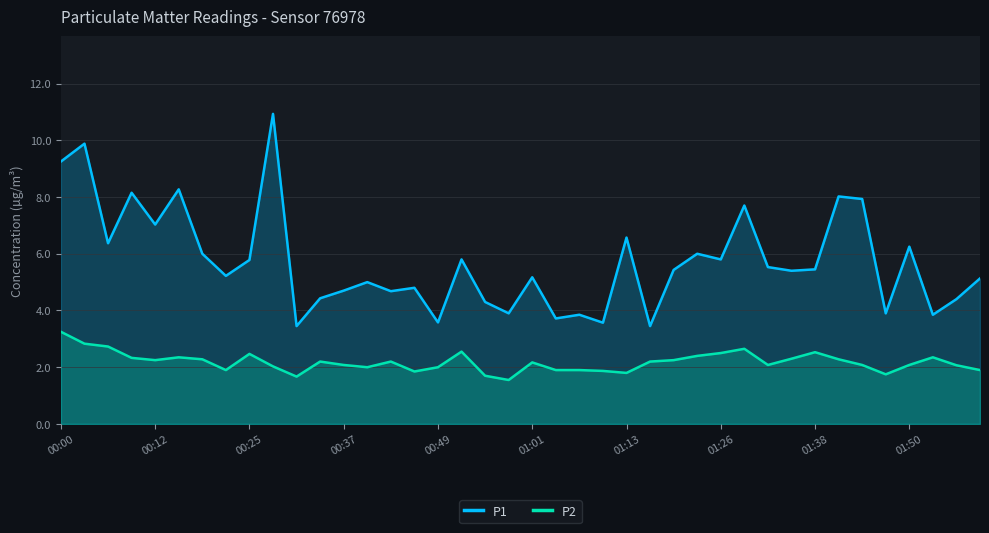

What is the smallest value displayed?

1.6